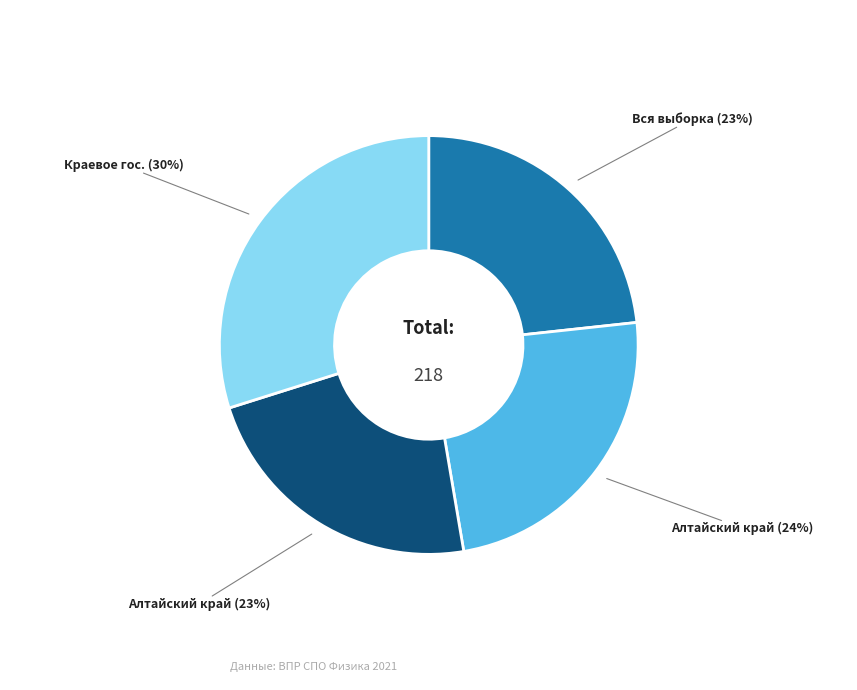

To the nearest percent, what is the difference between the largest and smallest slice percentages?

7%